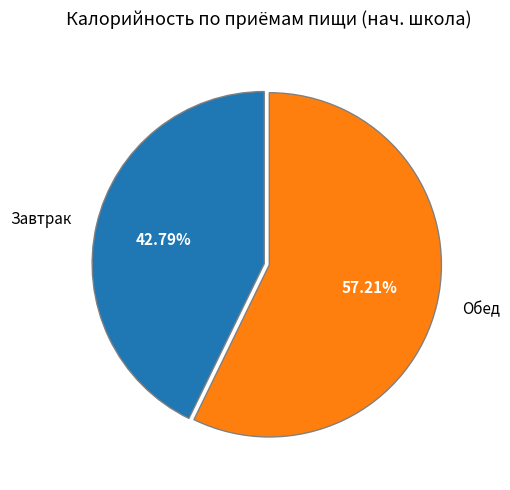

Which slice is the smallest?

Завтрак